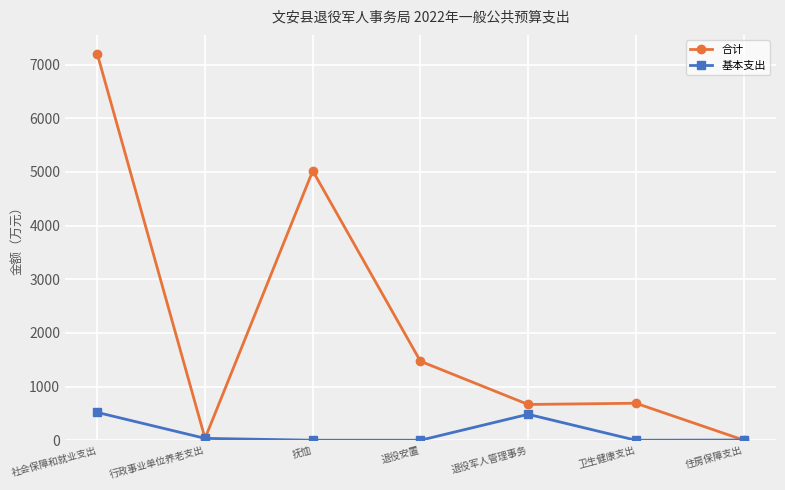

Is the value of 基本支出 at 退役安置 greater than the value of 合计 at 社会保障和就业支出?

No